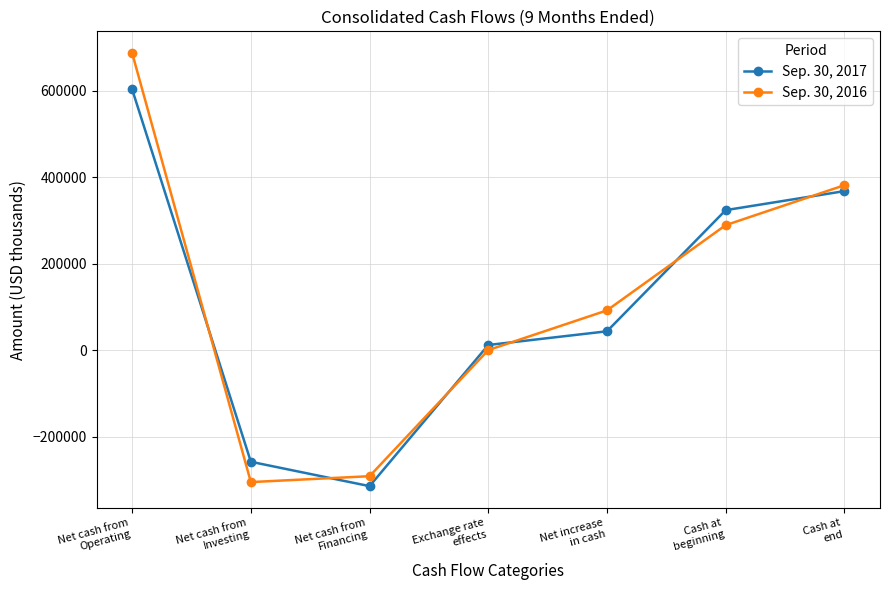

The Sep. 30, 2016 series shows -406103 at Net cash from
Investing. True or false?

False